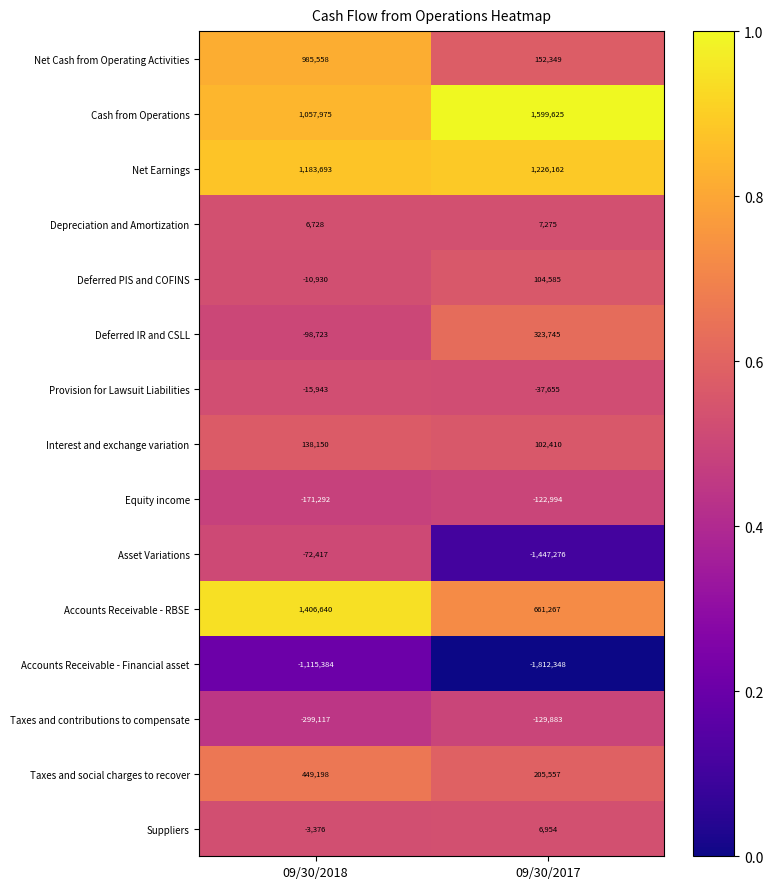

At how many categories does at least one series exceed 0?

2